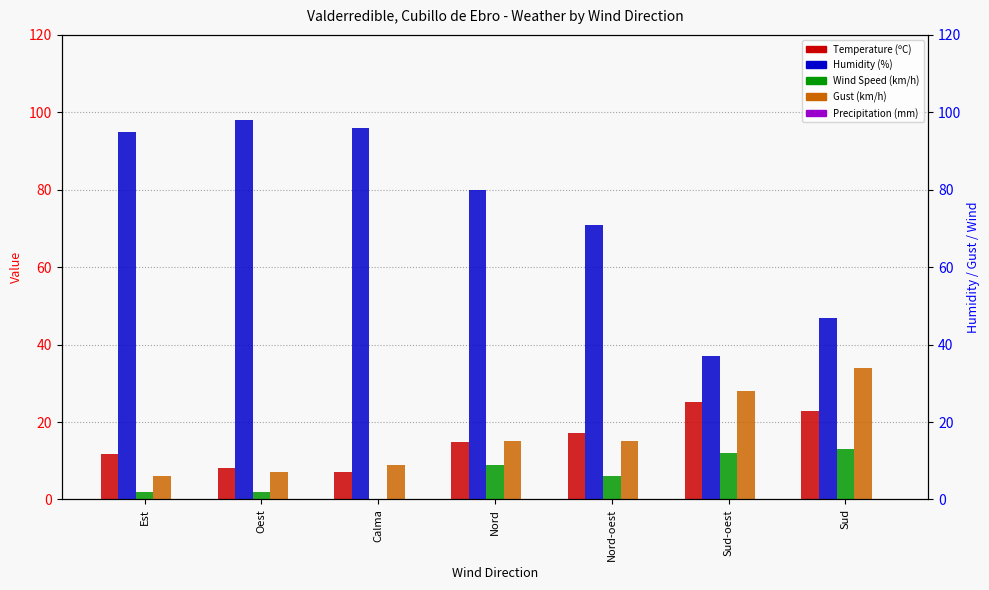

Does the chart contain stacked bars?

No